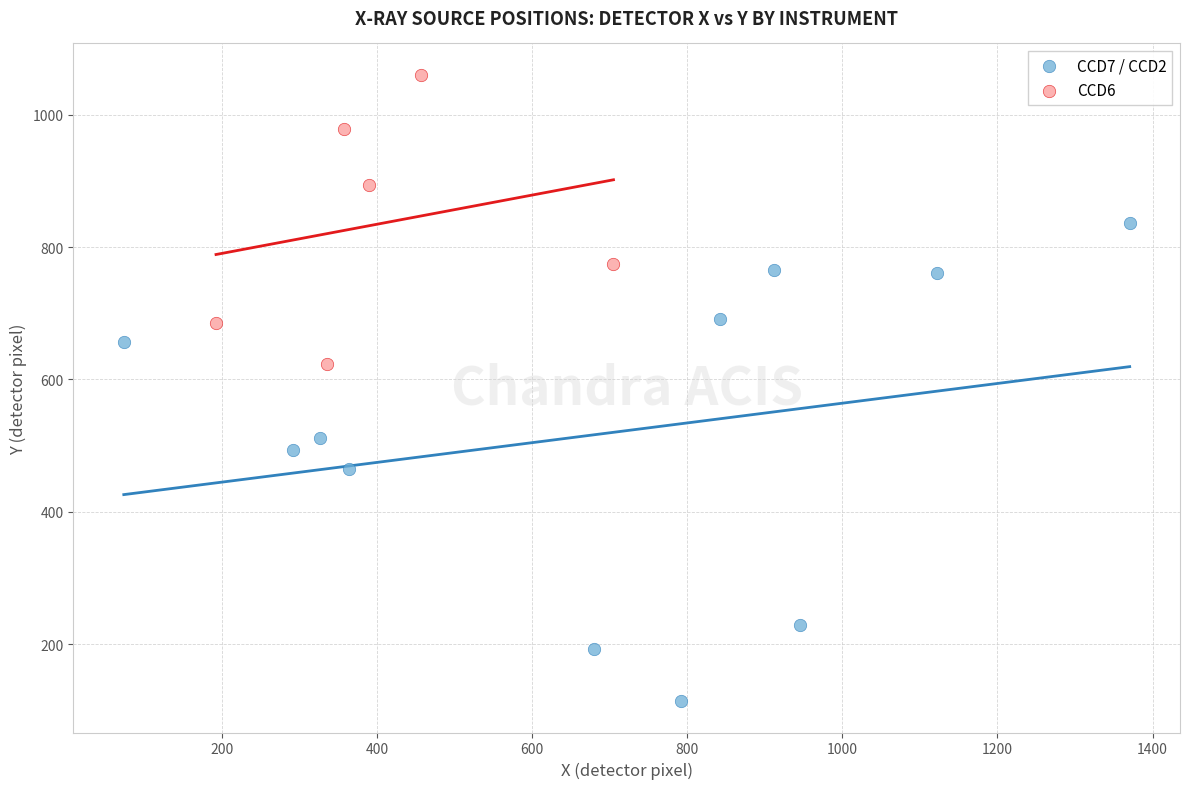

Which series reaches the maximum Y coordinate?

CCD6